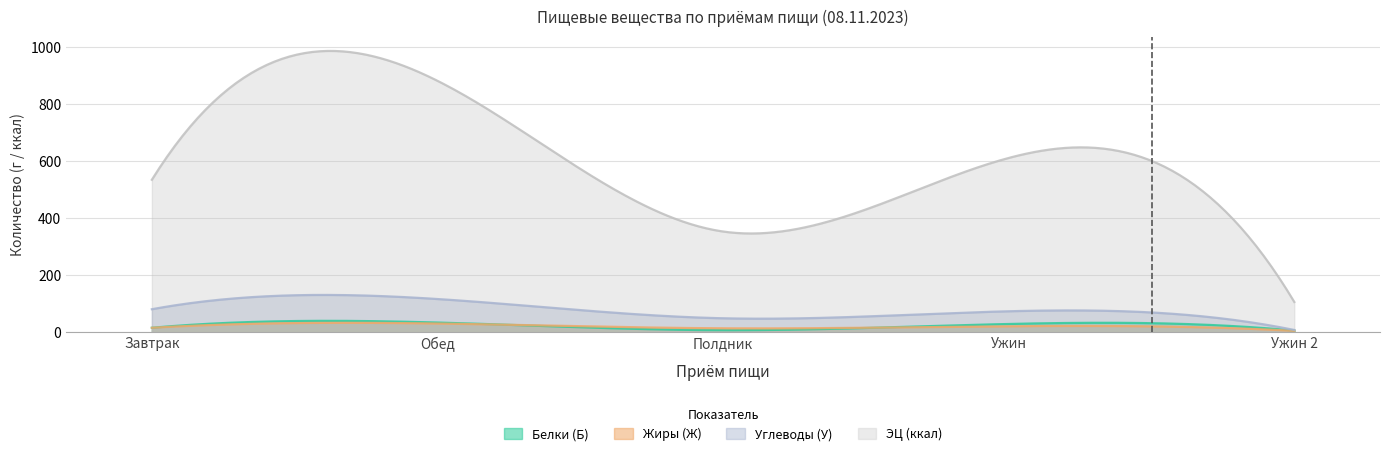

Does the chart have visible grid lines?

Yes